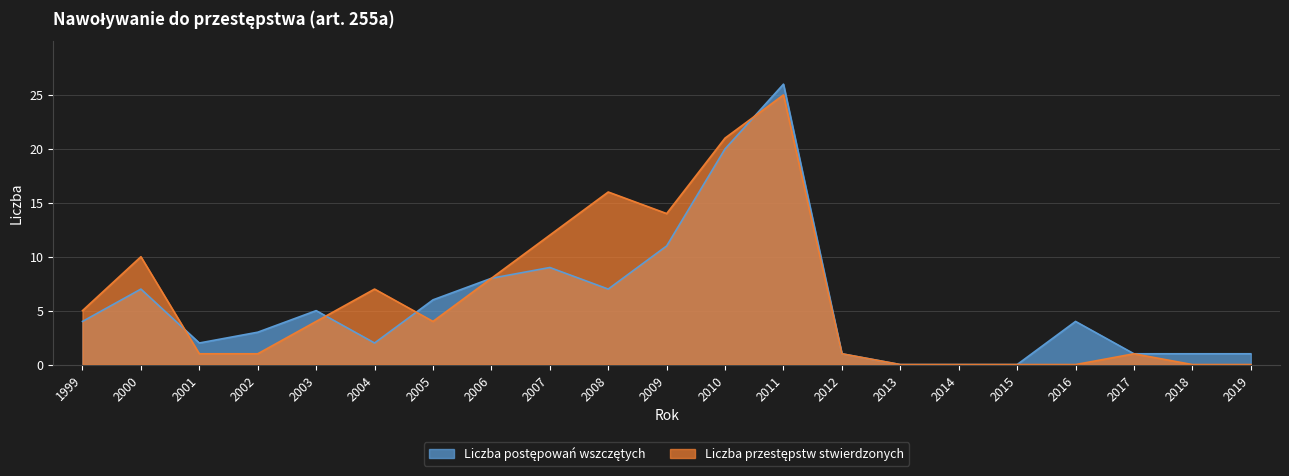

How many values in the Liczba przestępstw stwierdzonych series exceed 4?

9